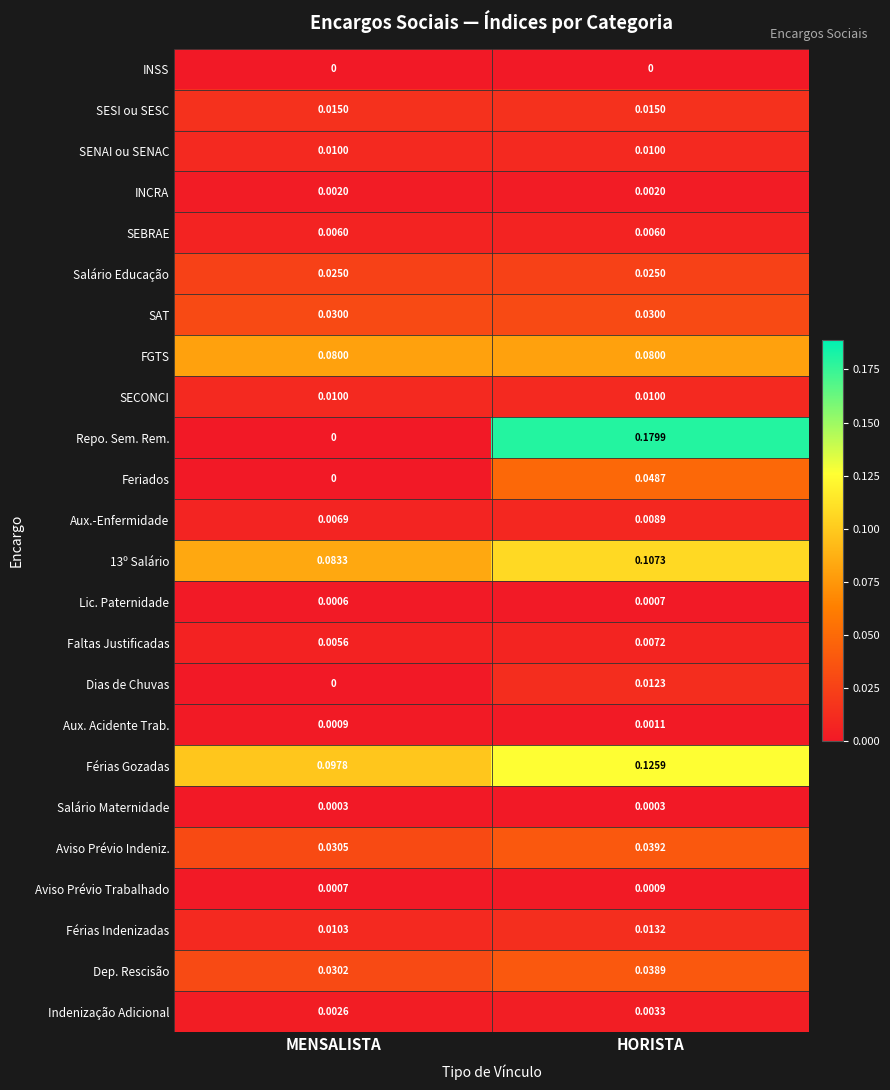

List the labels in order of Aux.-Enfermidade value, smallest first.

MENSALISTA, HORISTA